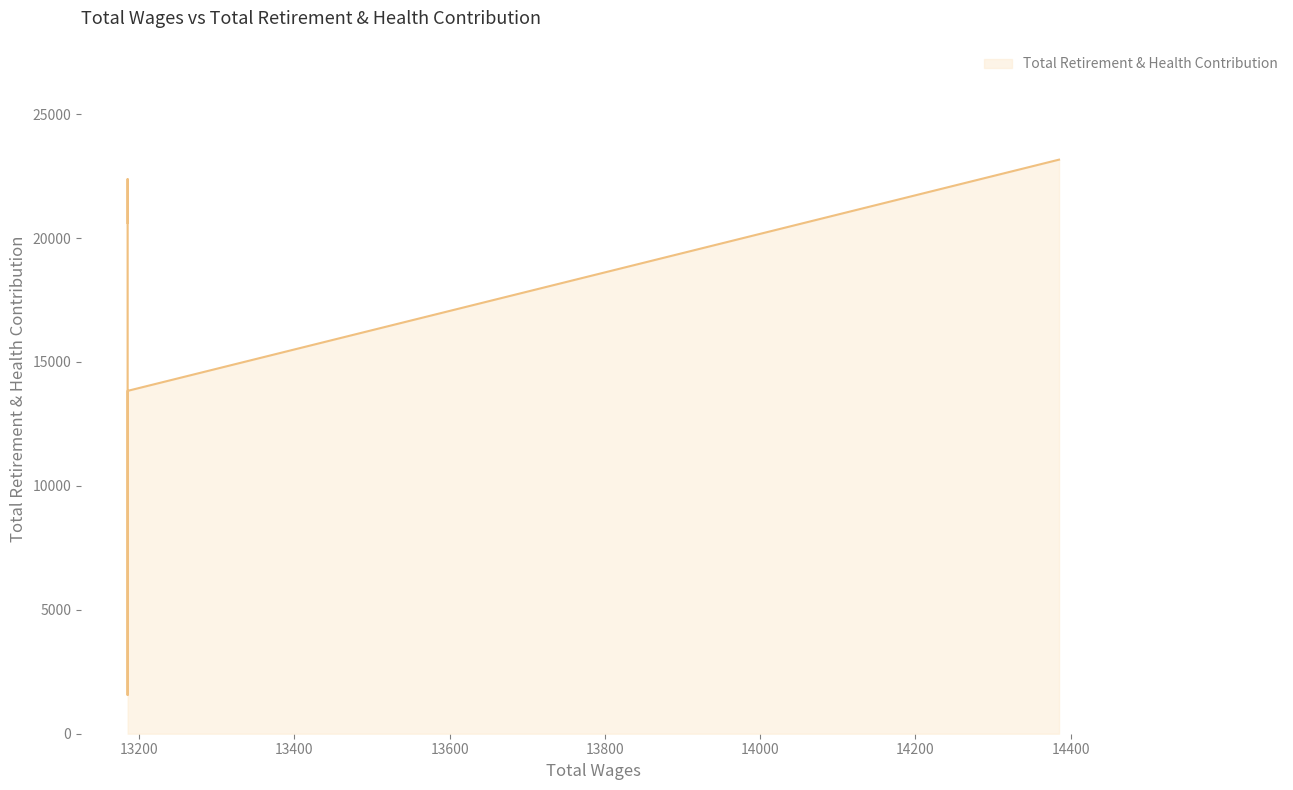

Rank the categories by value from lowest to highest.

13185.0, 13185.0, 13185.0, 13185.0, 14385.0